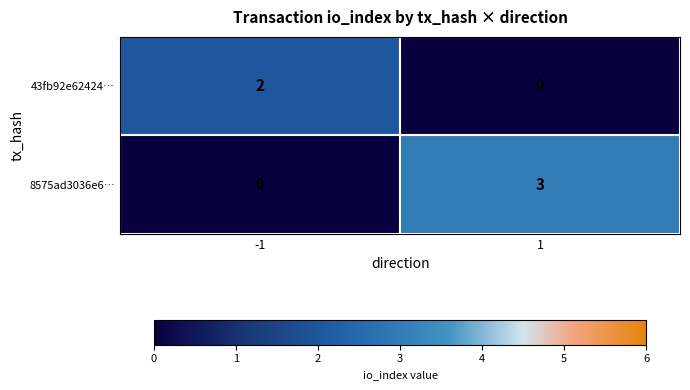

What is the greatest value displayed?

3